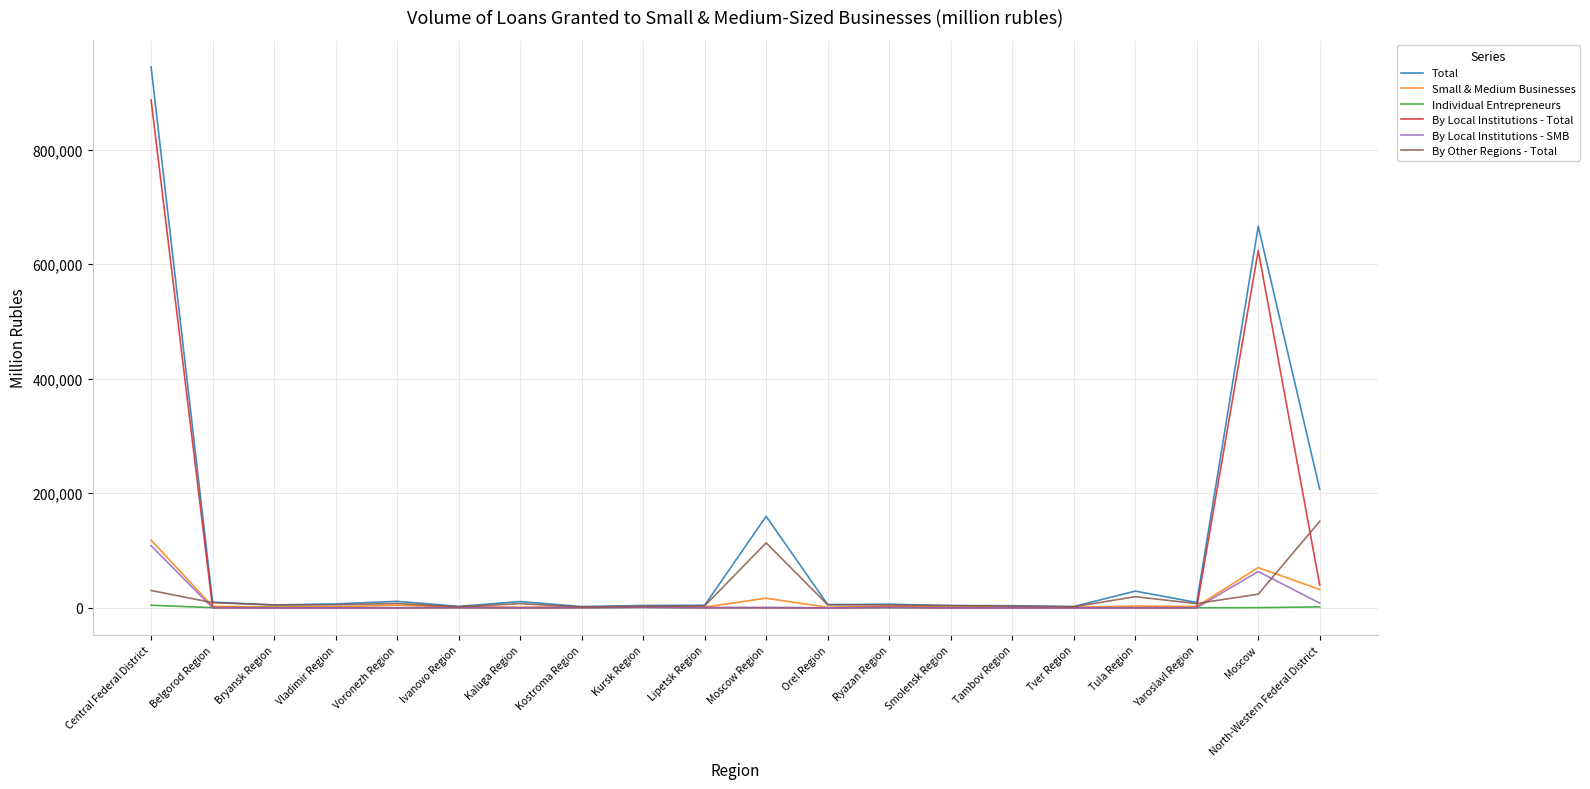

Which series changed the most between Kursk Region and North-Western Federal District?

Total